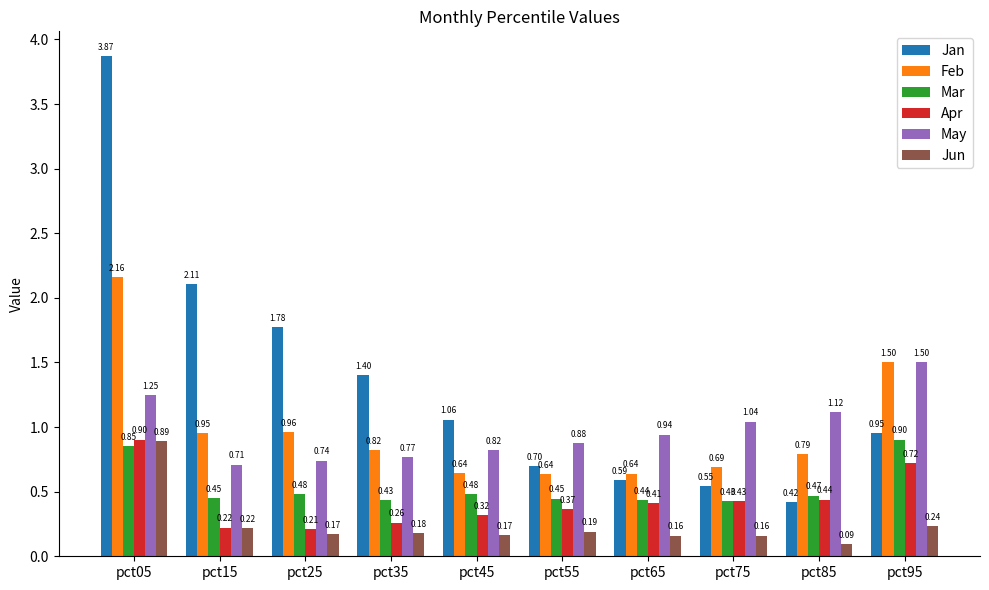

At pct85, list the series in order from largest to smallest.

May, Feb, Mar, Apr, Jan, Jun